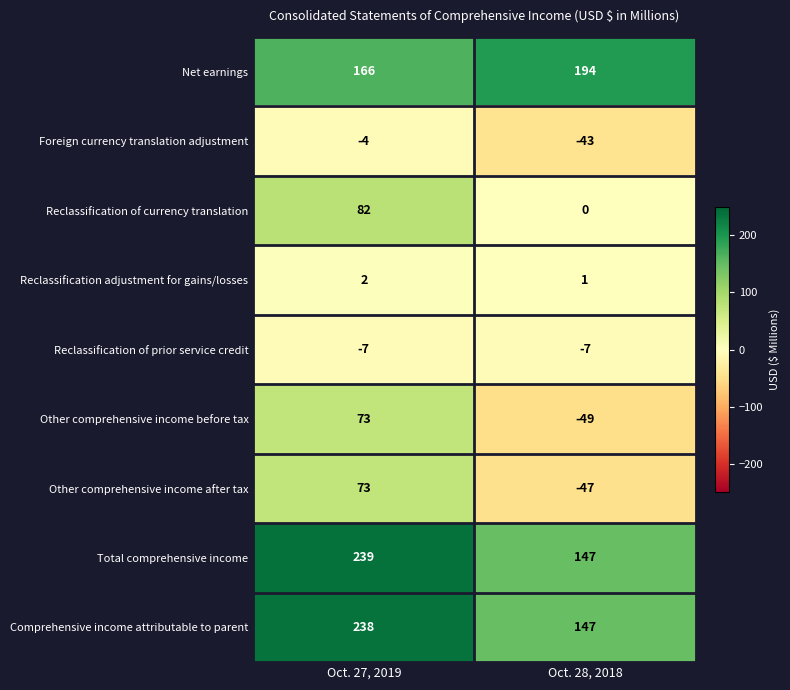

Is it true that Foreign currency translation adjustment equals -13 at Oct. 28, 2018?

False